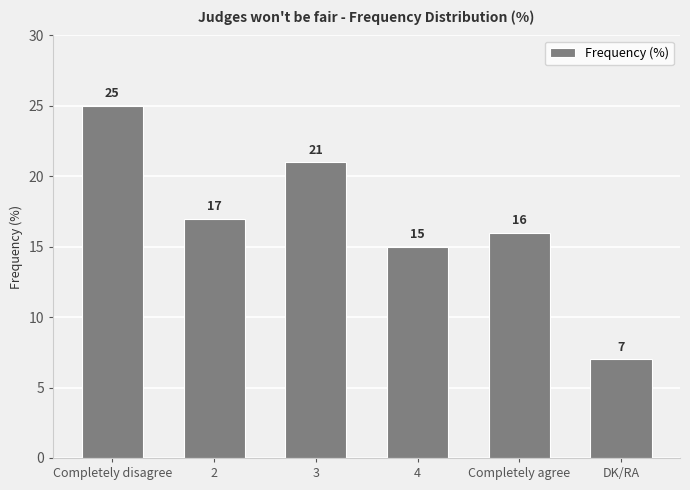

What is the label of the 1st bar from the right?

DK/RA